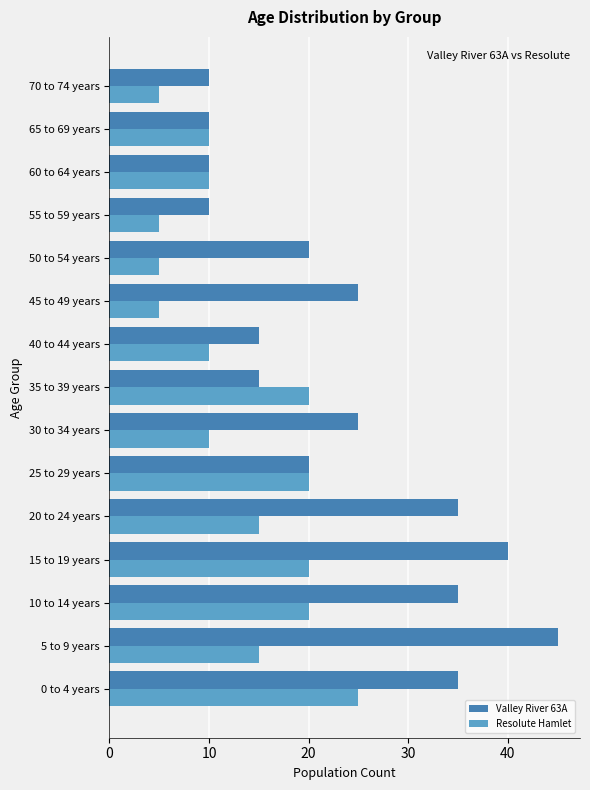

How many Resolute Hamlet values are between 5 and 20?

14